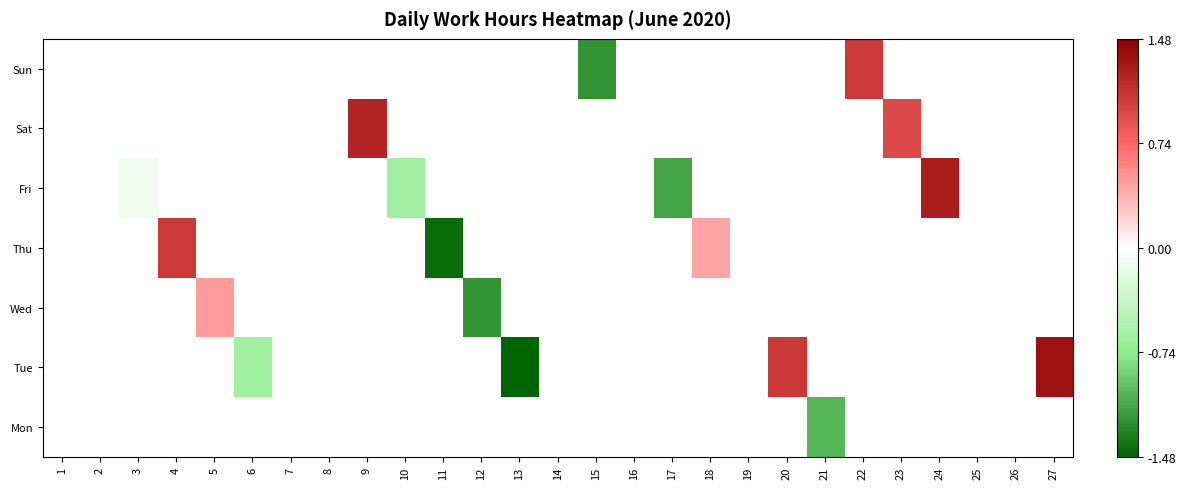

What is the maximum value shown in the chart?

1.3